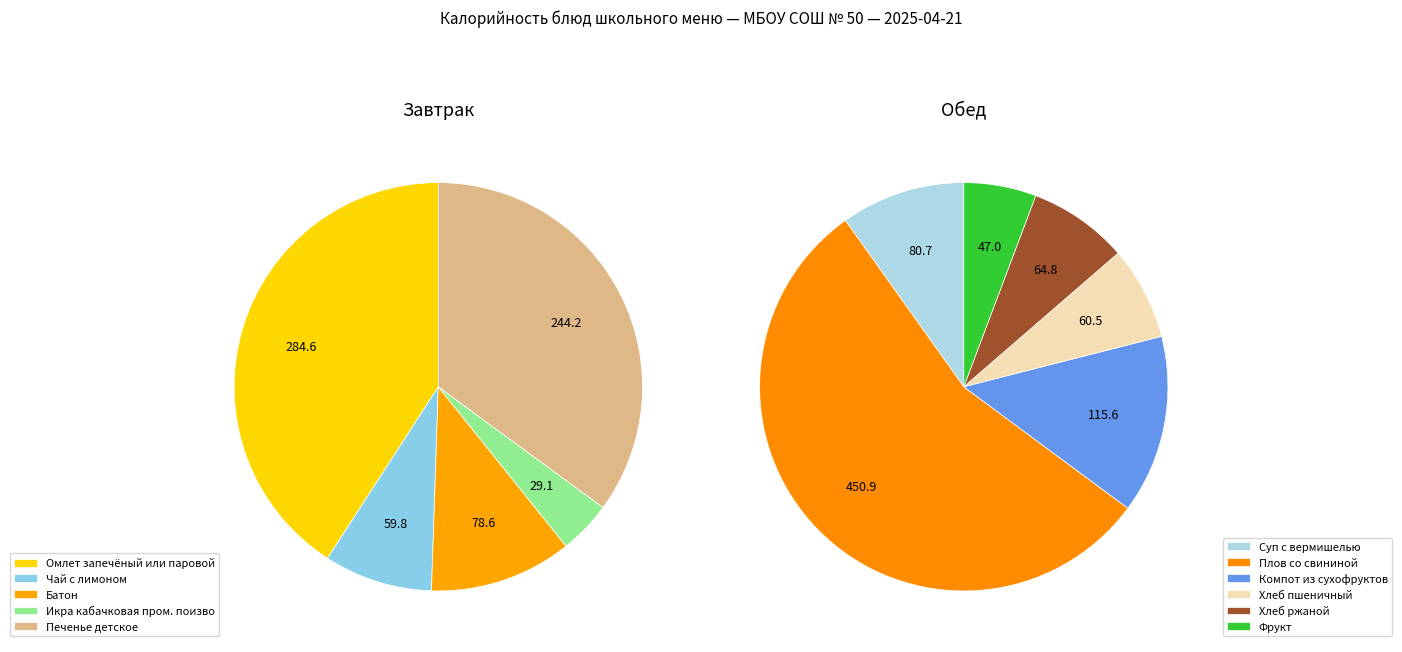

To the nearest percent, what is the difference between the largest and smallest slice percentages?

28%